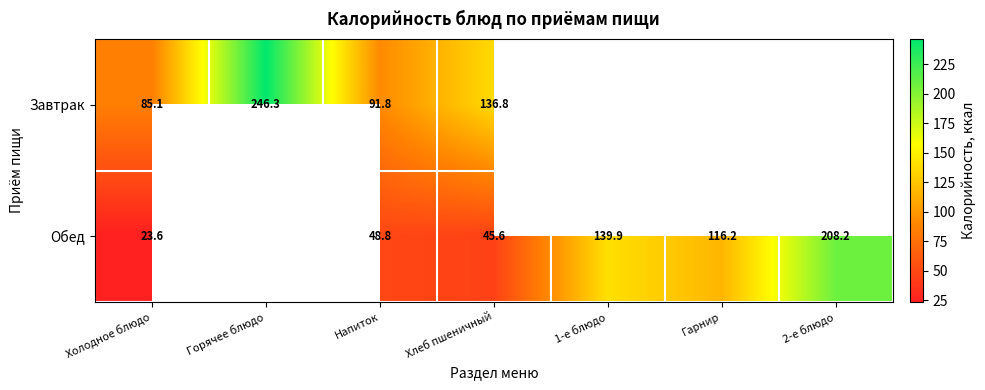

Is the value of Завтрак at Хлеб пшеничный greater than the value of Обед at Гарнир?

Yes